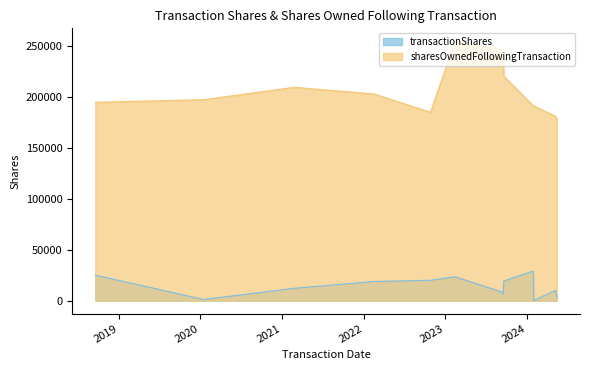

What is the spread (max minus min) of values at 2023-09-20?

201101